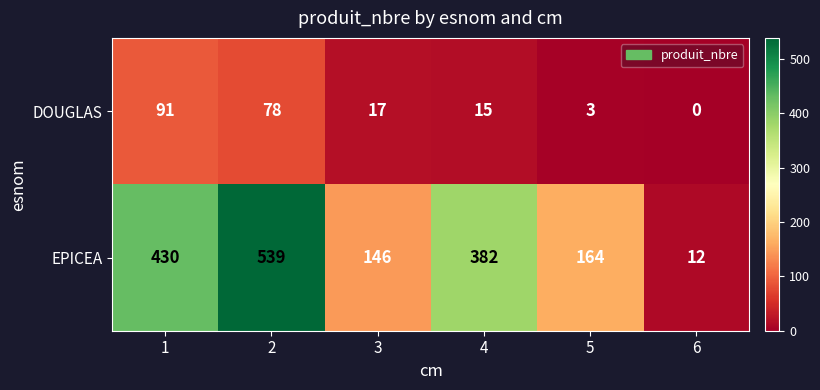

The DOUGLAS series shows 0 at 6. True or false?

True